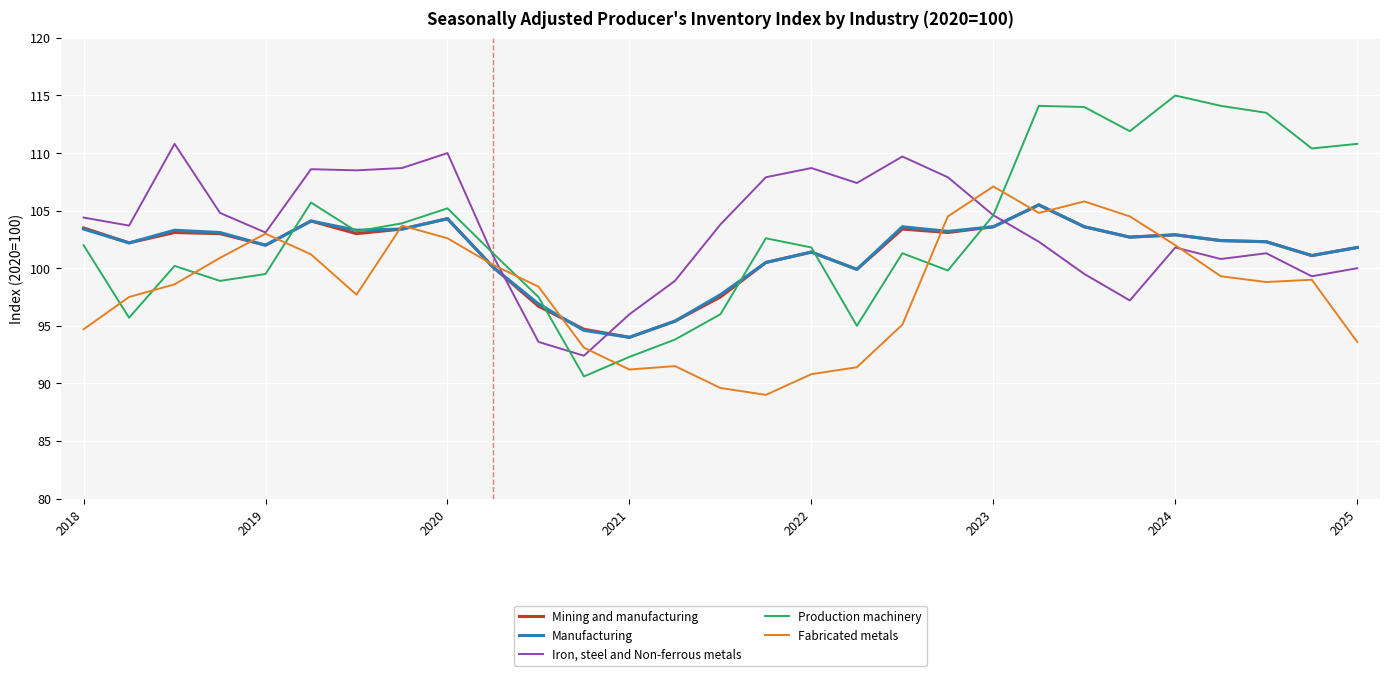

What is the minimum value shown in the chart?

89.0